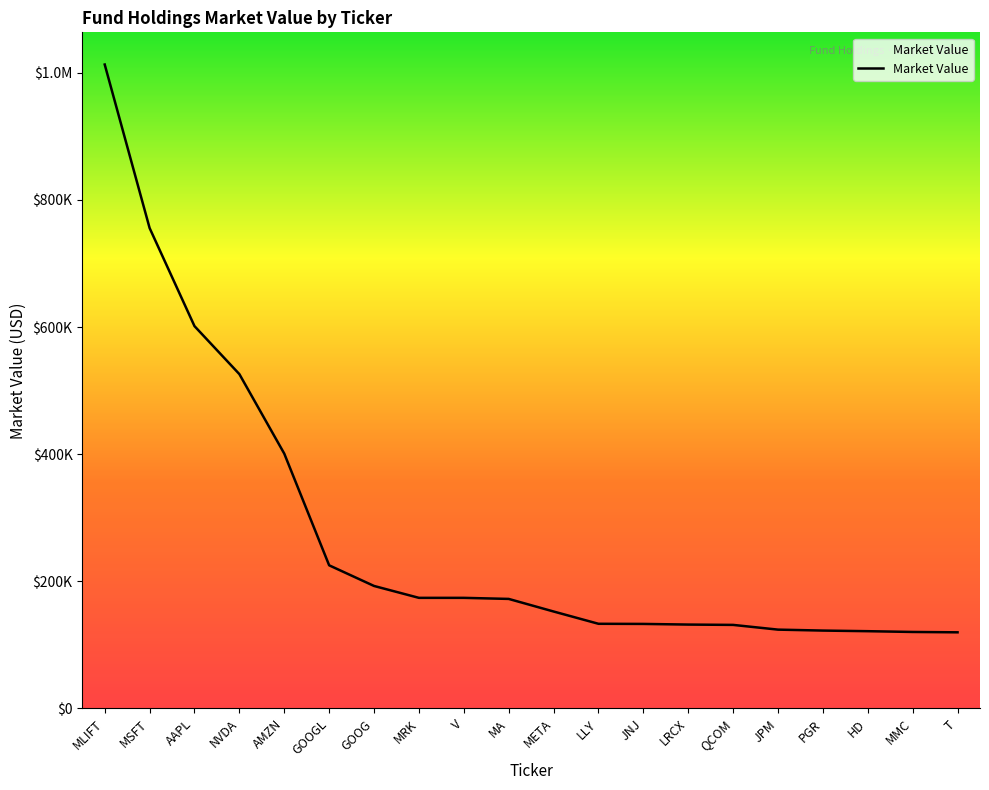

Which category has the highest value across all series?

MLIFT